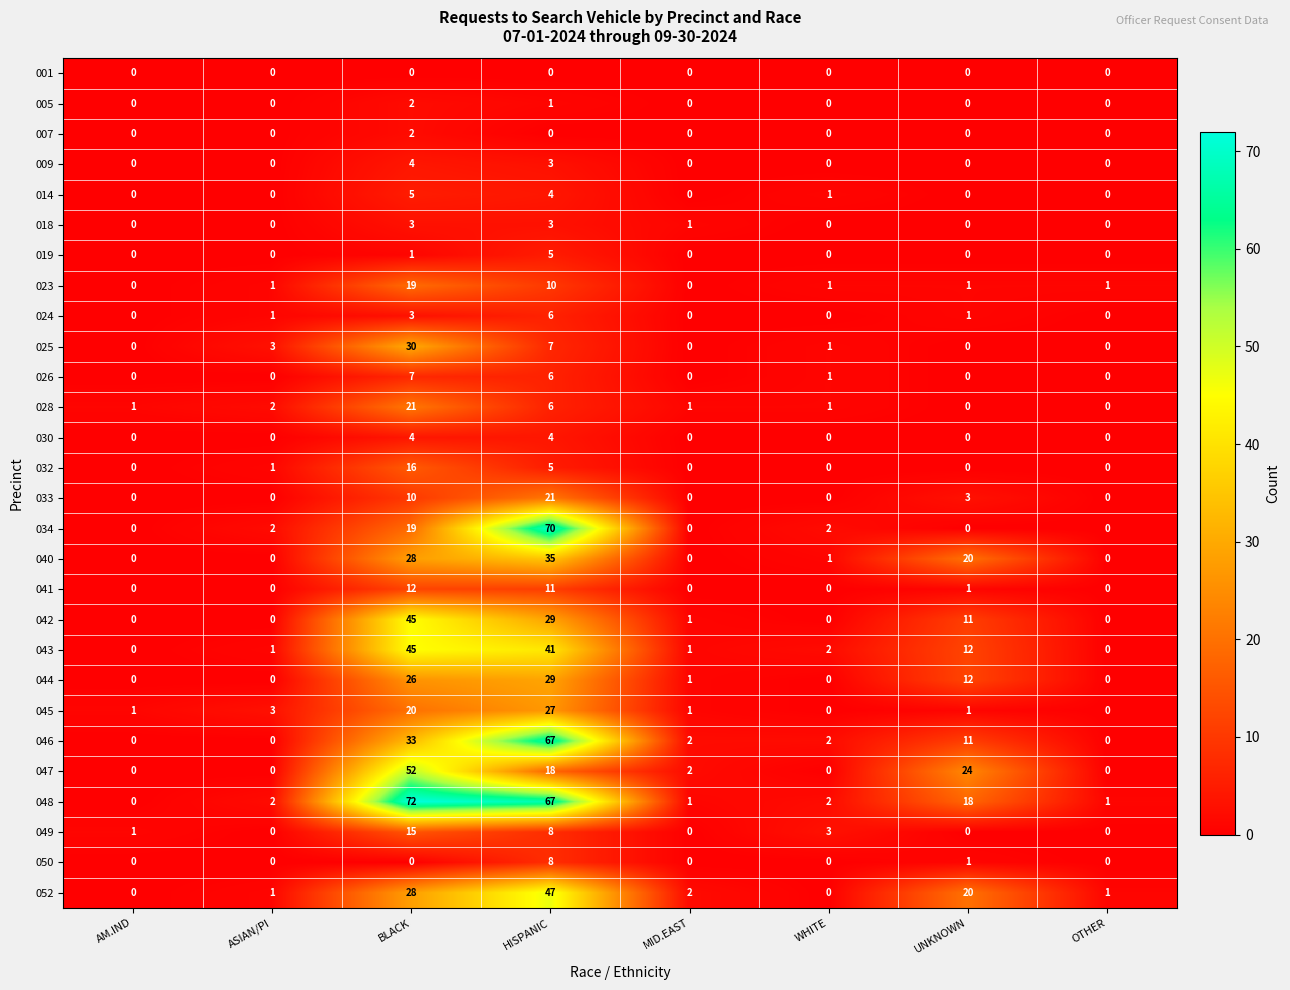

Is it true that 034 equals 0 at AM.IND?

True